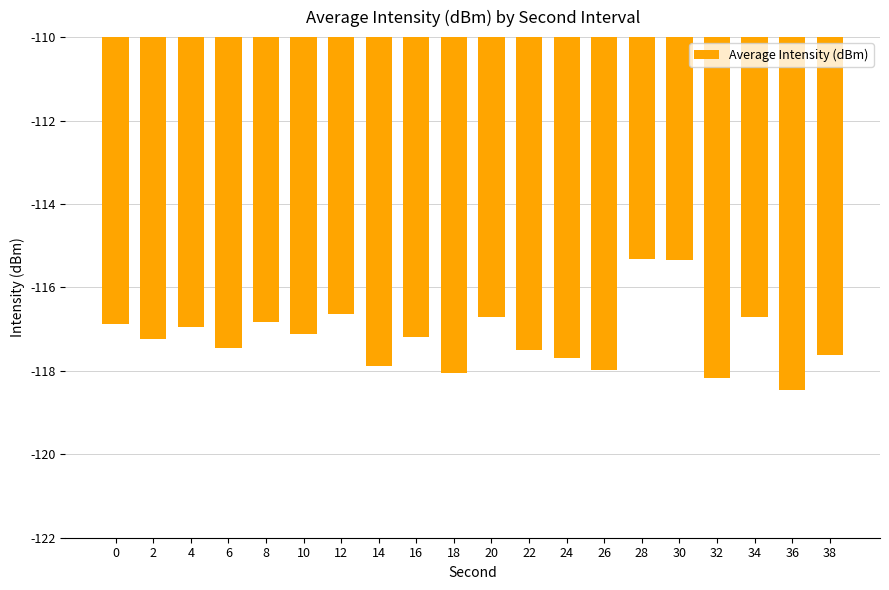

Is it true that the value at 4 is -81.5?

False